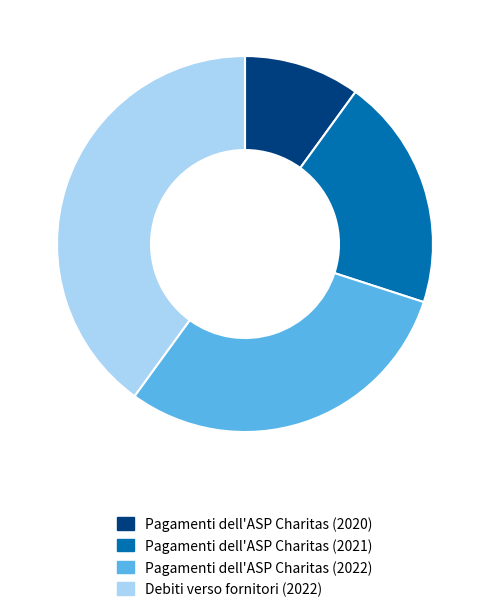

Which slice is the largest?

Debiti verso fornitori (2022)